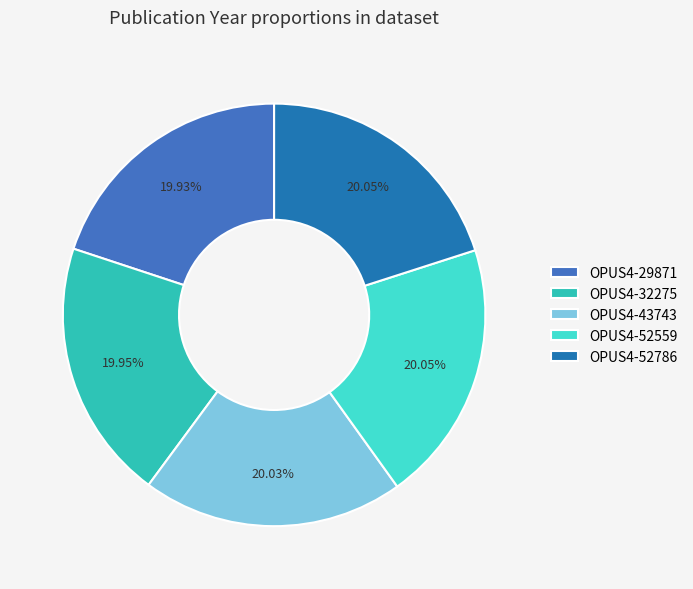

How many segments does this pie chart have?

5